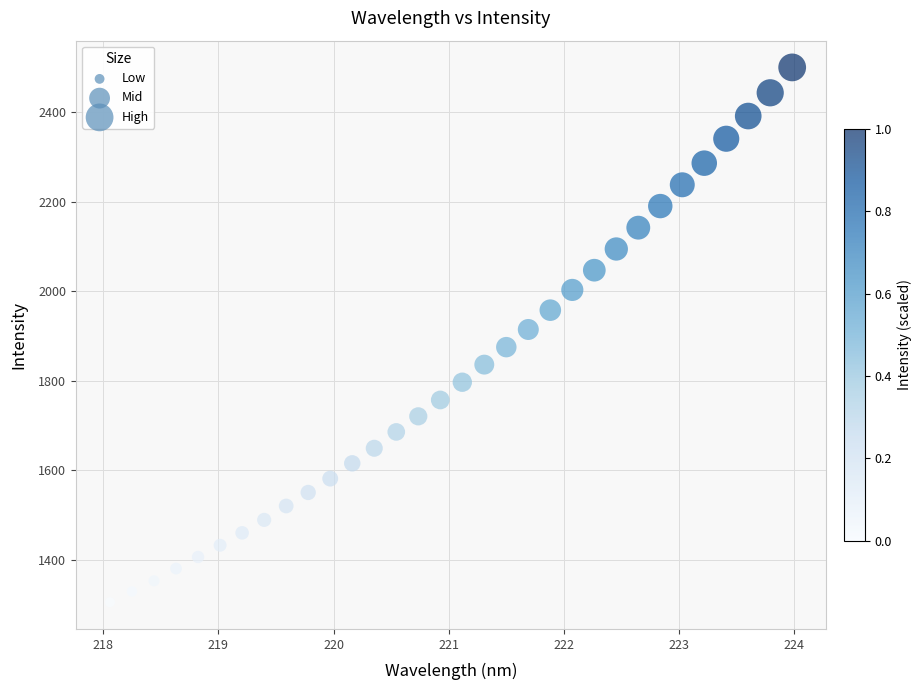

What is the range of Y values (max minus min)?

1194.7